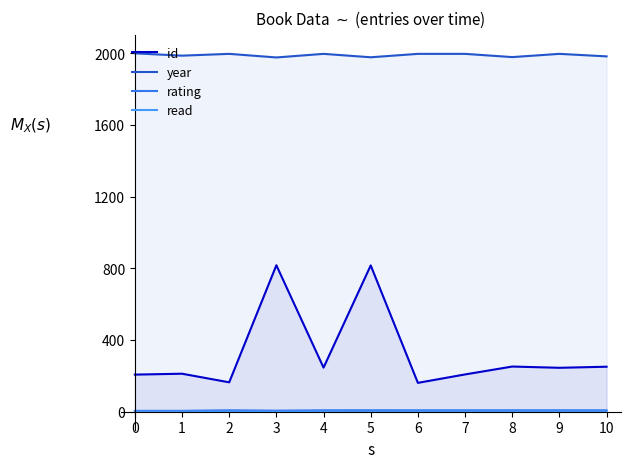

Between 10 and 7, which is larger?

10